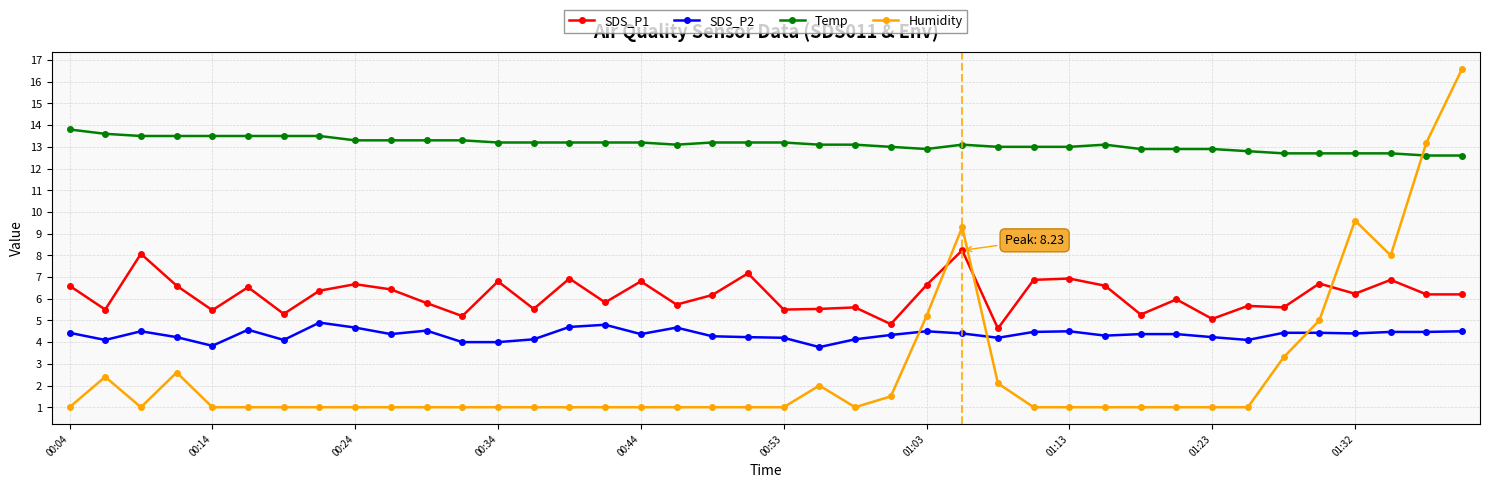

What is the sum of all Temp values?

525.1